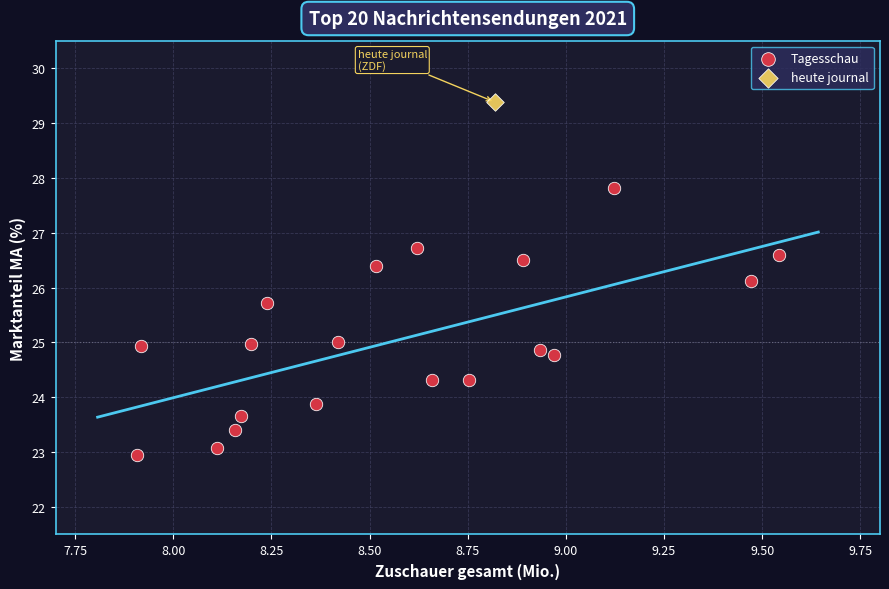

What are all the series names shown in the legend?

Tagesschau, heute journal